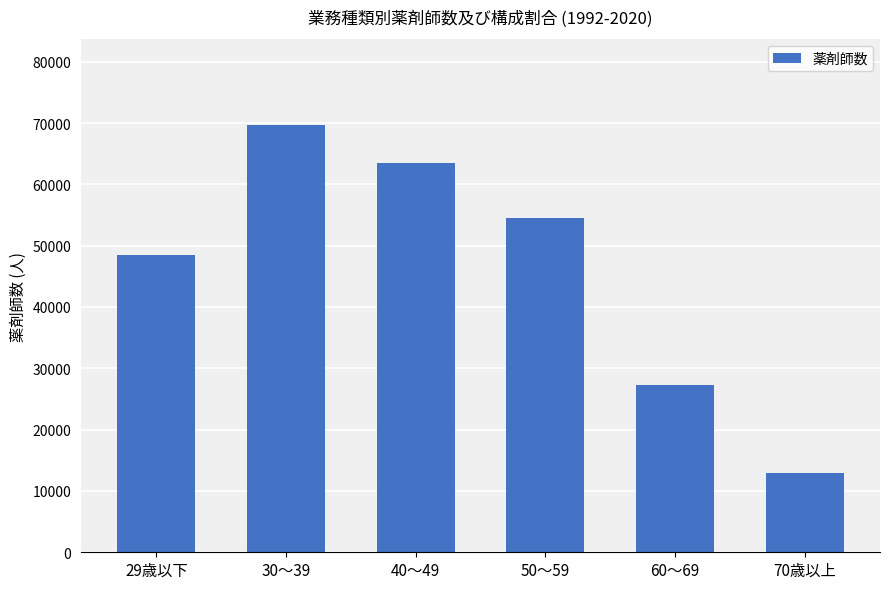

Reading left to right, list all the values displayed in this chart.

48498	69741	63477	54558	27319	12924